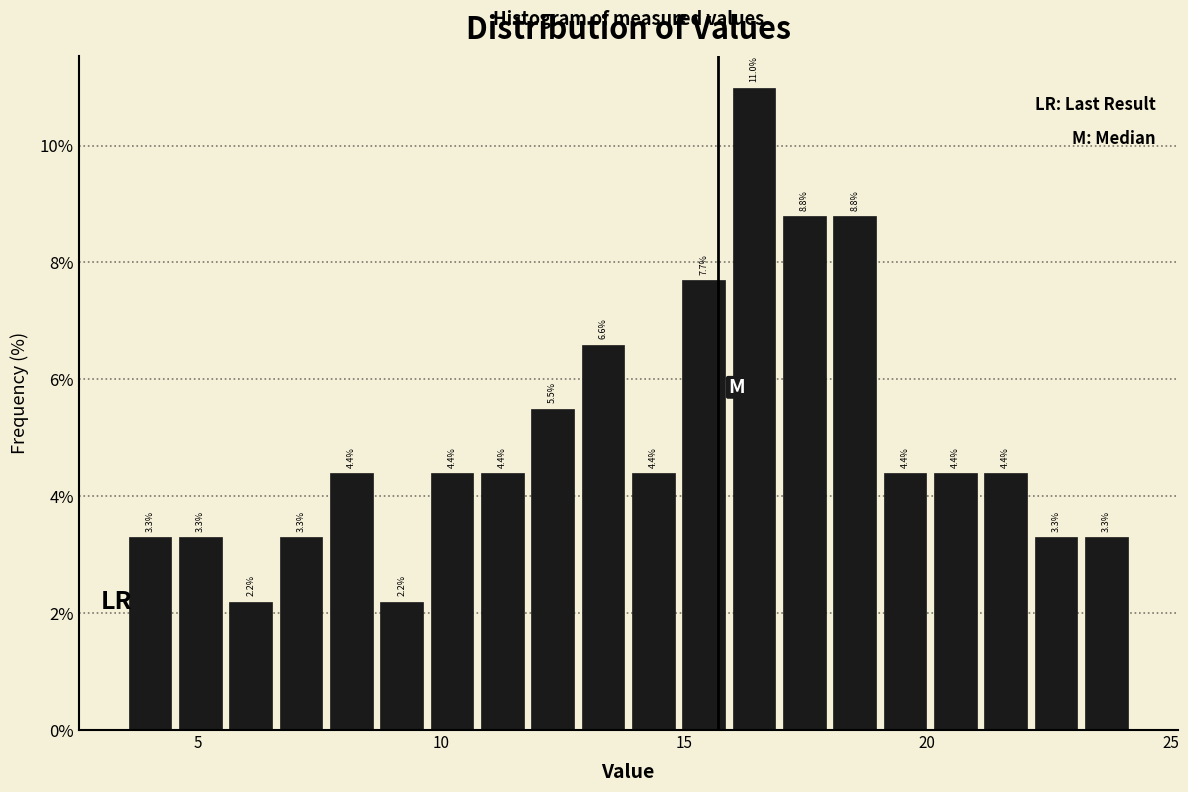

Around what value on the x-axis is the tallest bar? Give the approximate position of its centre, as read against the axis.

16.5